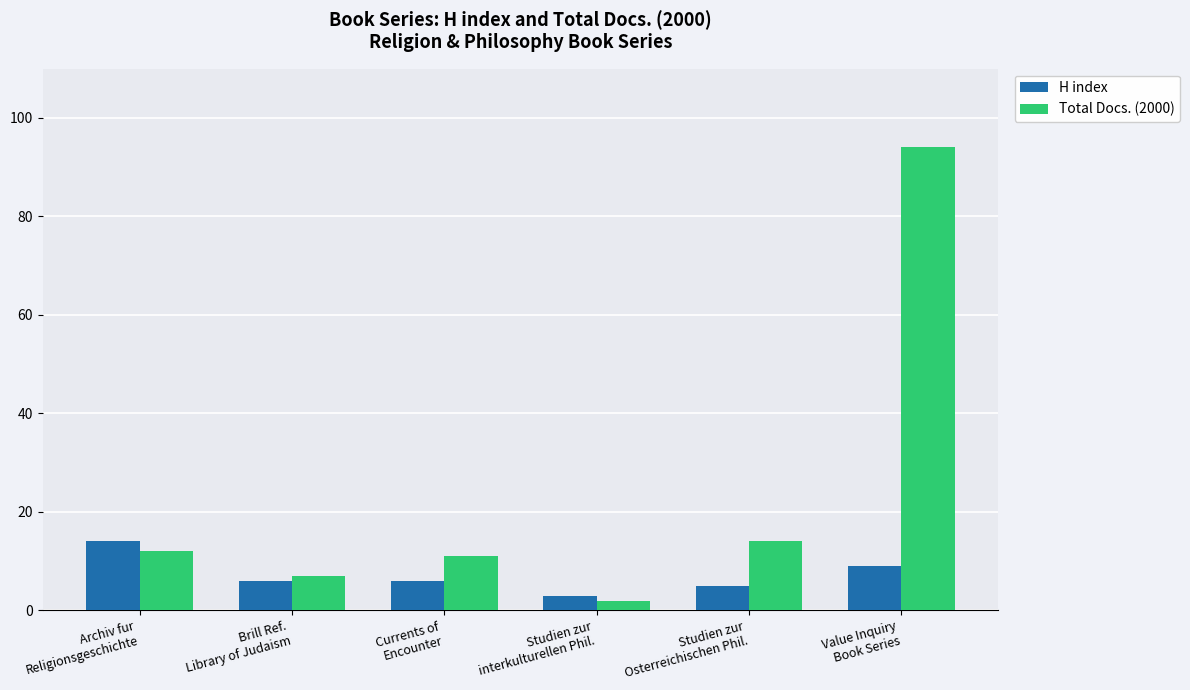

Is the value of H index at Archiv fur
Religionsgeschichte greater than the value of Total Docs. (2000) at Studien zur
interkulturellen Phil.?

Yes